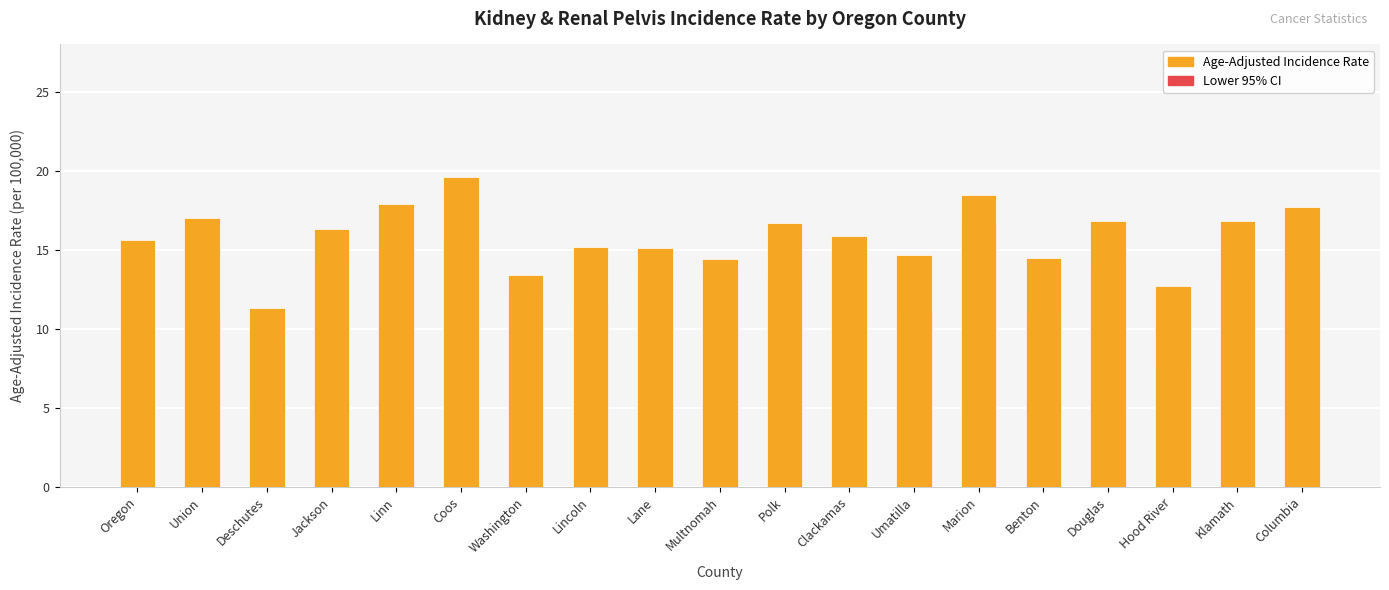

Where is Age-Adjusted Incidence Rate nearest to the value 15?

Lane